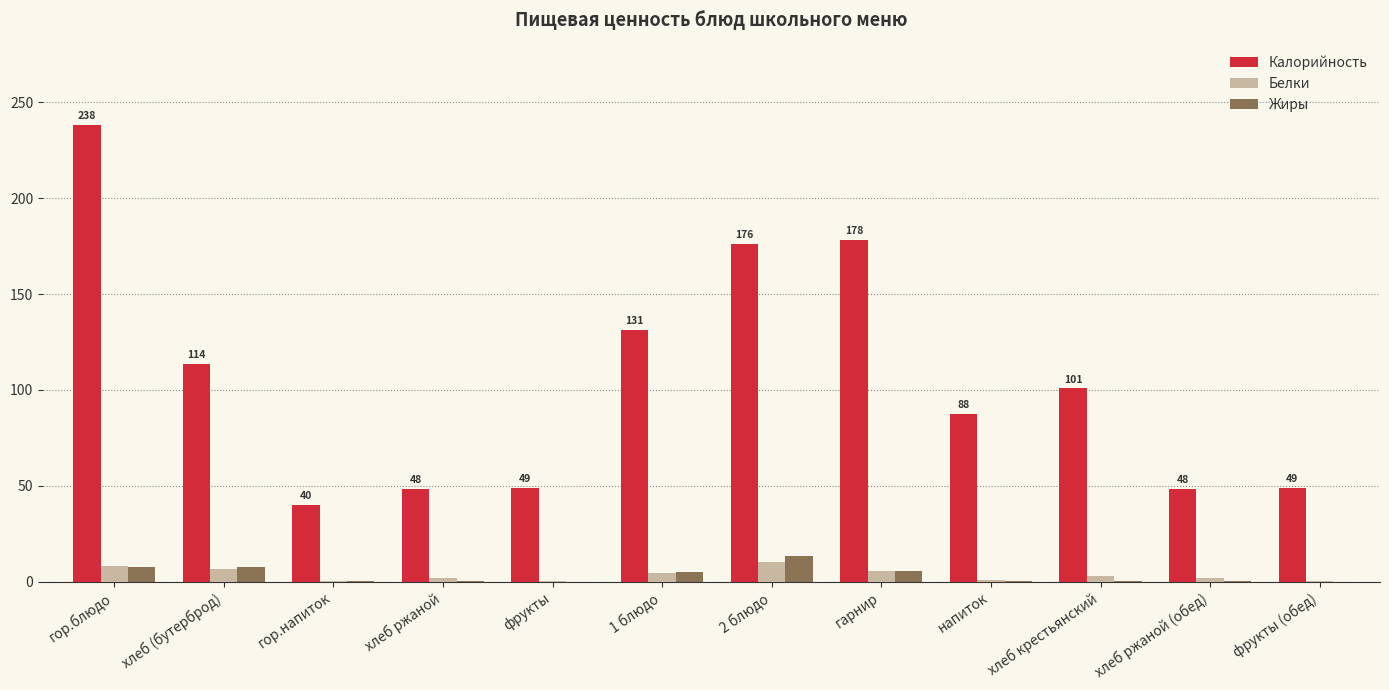

What is the spread (max minus min) of values at напиток?

87.5